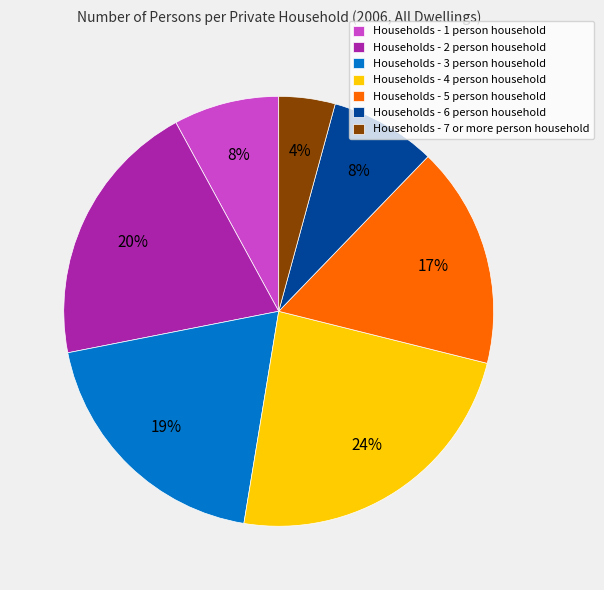

Is it true that Households - 3 person household is 19% of the pie?

True